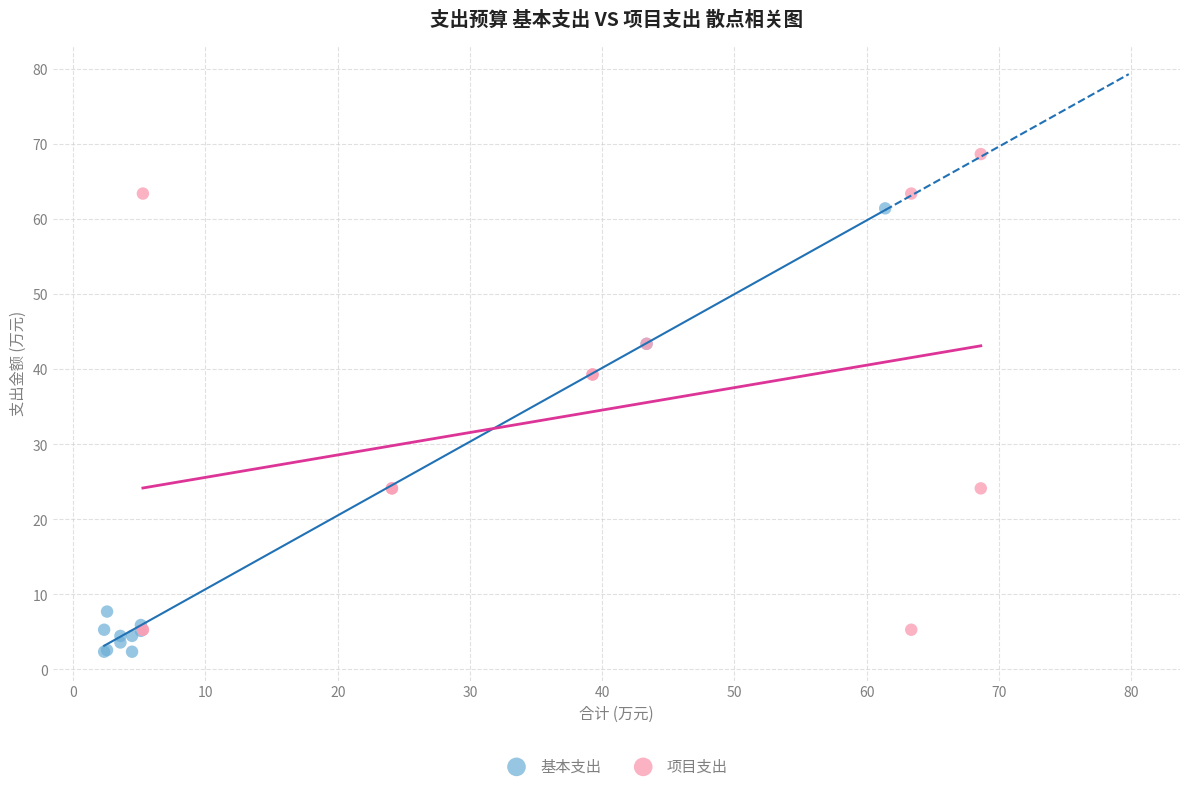

Which series contains the highest Y value?

项目支出